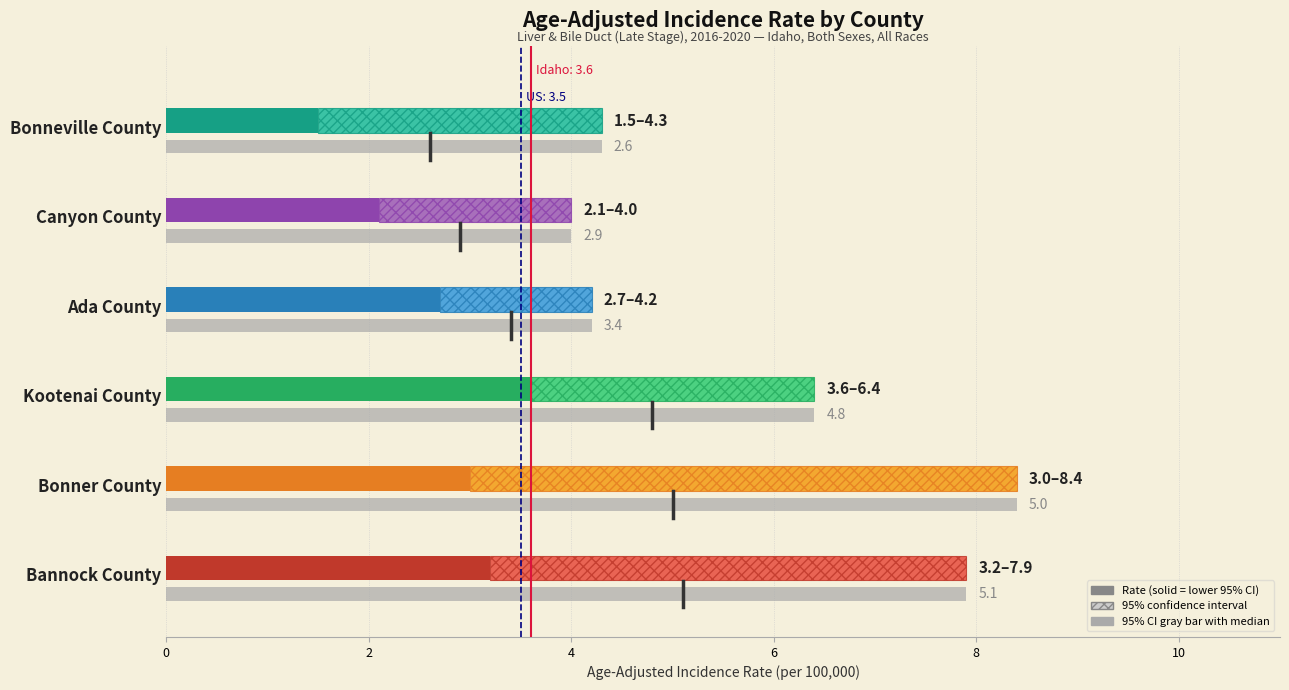

Which category has the highest value in the ci_ranks series?

5